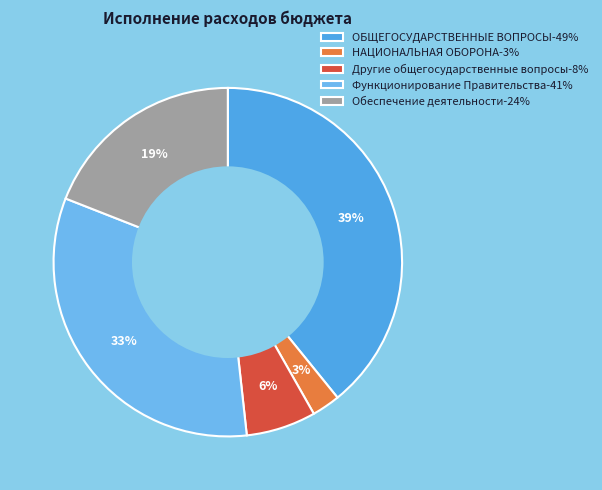

To the nearest percent, what is the difference between the НАЦИОНАЛЬНАЯ ОБОРОНА and Обеспечение деятельности slice percentages?

16%